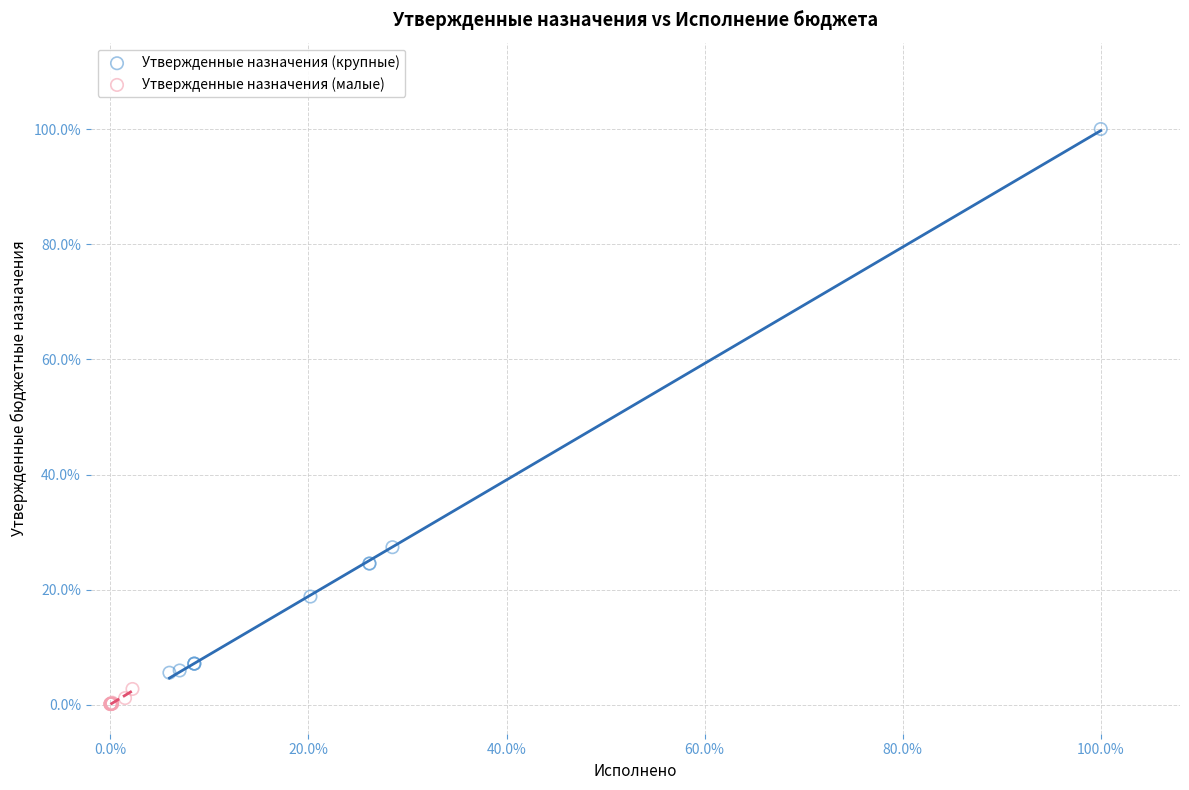

What are all the series names shown in the legend?

Утвержденные назначения (крупные), Утвержденные назначения (малые)